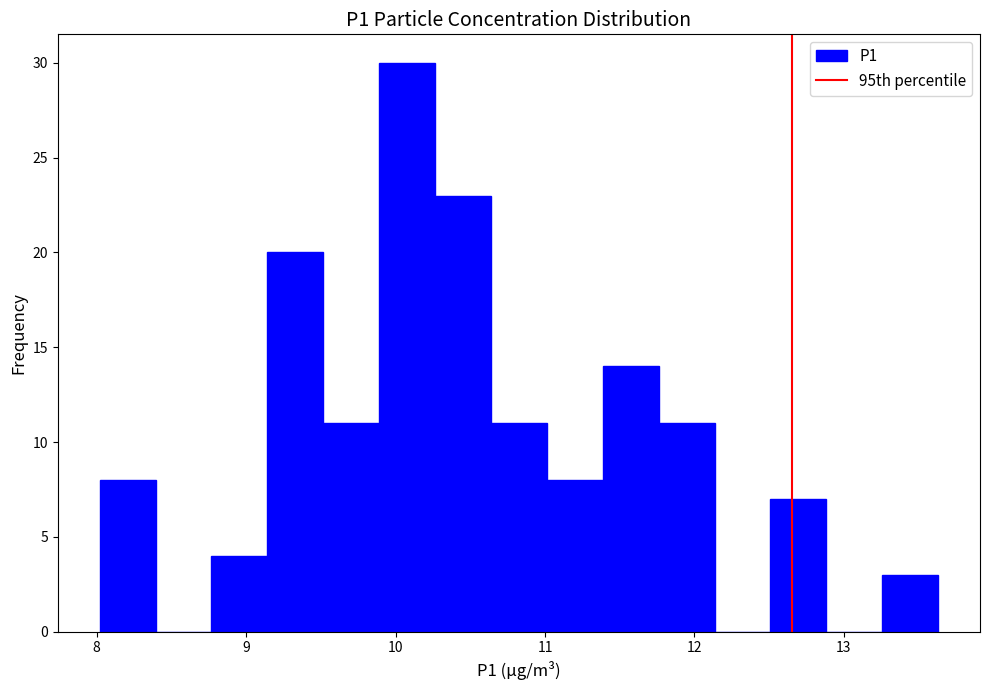

Read against the x-axis, roughly where is the centre of the tallest bar?

10.1